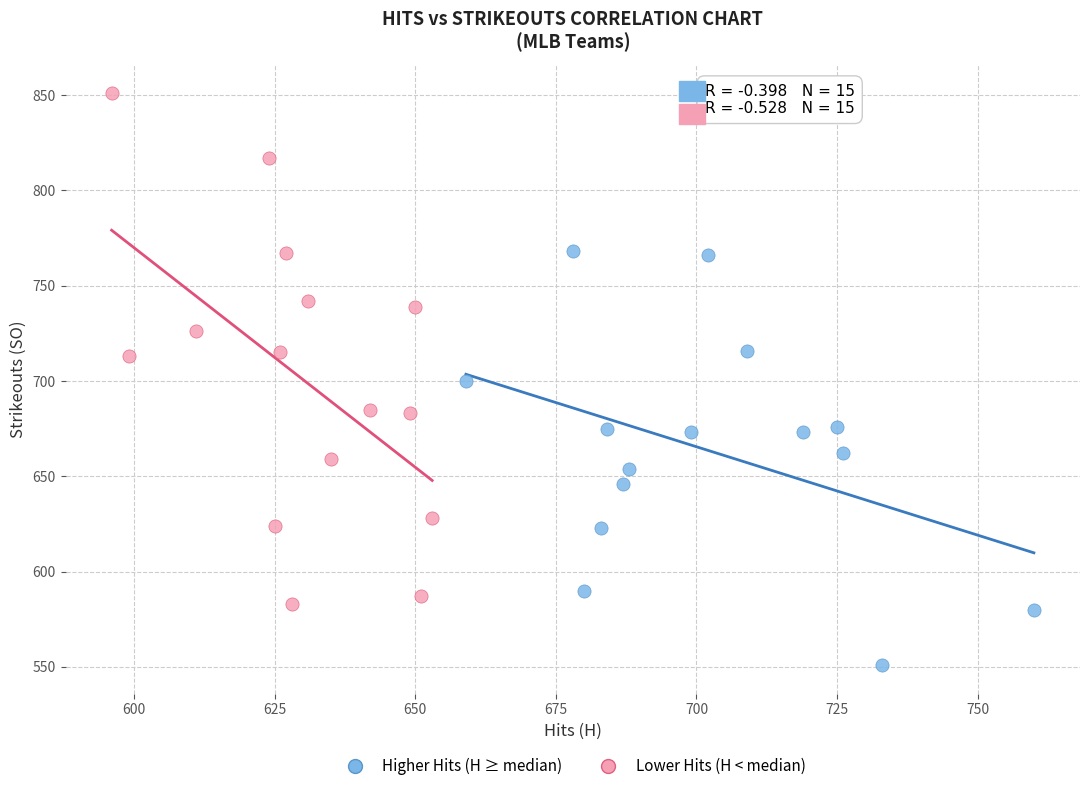

Which series has the largest Y range (max minus min)?

Lower Hits (H < median)